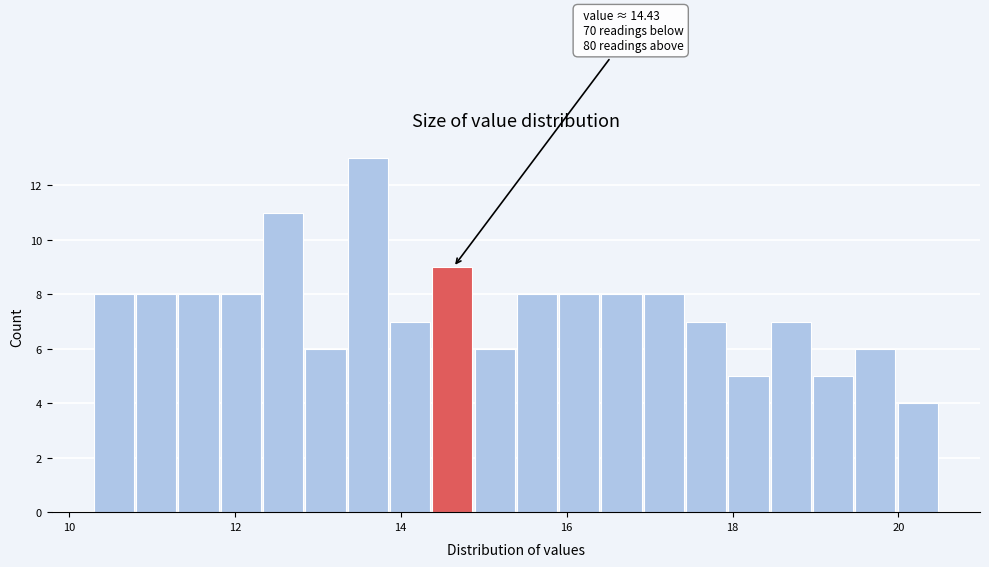

Read against the x-axis, roughly where is the centre of the tallest bar?

13.6